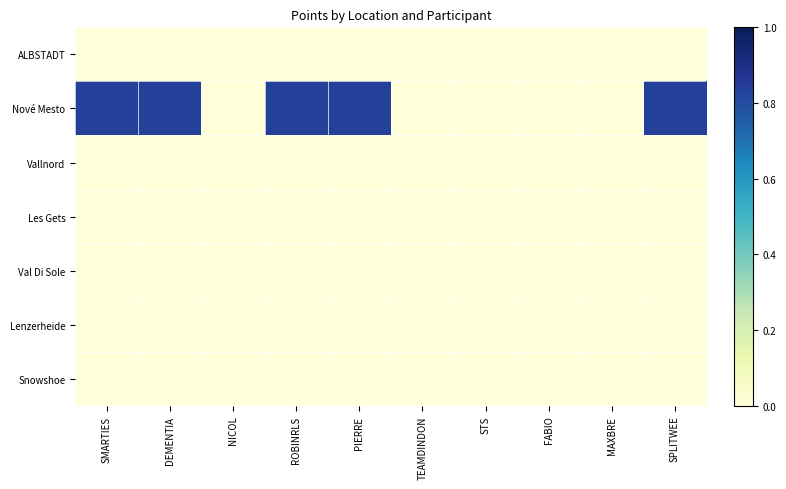

Reading left to right, what are all the values shown in this chart?

ALBSTADT: SMARTIES=0	DEMENTIA=0	NICOL=0	ROBINRLS=0	PIERRE=0	TEAMDINDON=0	STS=0	FABIO=0	MAXBRE=0	SPLITWEE=0
Nové Mesto: SMARTIES=10	DEMENTIA=10	NICOL=0	ROBINRLS=10	PIERRE=10	TEAMDINDON=0	STS=0	FABIO=0	MAXBRE=0	SPLITWEE=10
Vallnord: SMARTIES=0	DEMENTIA=0	NICOL=0	ROBINRLS=0	PIERRE=0	TEAMDINDON=0	STS=0	FABIO=0	MAXBRE=0	SPLITWEE=0
Les Gets: SMARTIES=0	DEMENTIA=0	NICOL=0	ROBINRLS=0	PIERRE=0	TEAMDINDON=0	STS=0	FABIO=0	MAXBRE=0	SPLITWEE=0
Val Di Sole: SMARTIES=0	DEMENTIA=0	NICOL=0	ROBINRLS=0	PIERRE=0	TEAMDINDON=0	STS=0	FABIO=0	MAXBRE=0	SPLITWEE=0
Lenzerheide: SMARTIES=0	DEMENTIA=0	NICOL=0	ROBINRLS=0	PIERRE=0	TEAMDINDON=0	STS=0	FABIO=0	MAXBRE=0	SPLITWEE=0
Snowshoe: SMARTIES=0	DEMENTIA=0	NICOL=0	ROBINRLS=0	PIERRE=0	TEAMDINDON=0	STS=0	FABIO=0	MAXBRE=0	SPLITWEE=0